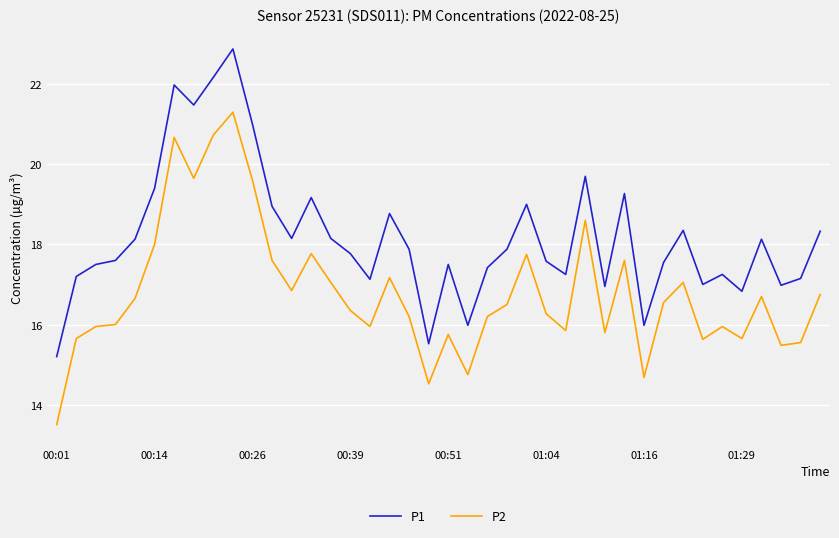

What is the difference between the maximum and minimum values in the P1 series?

7.7